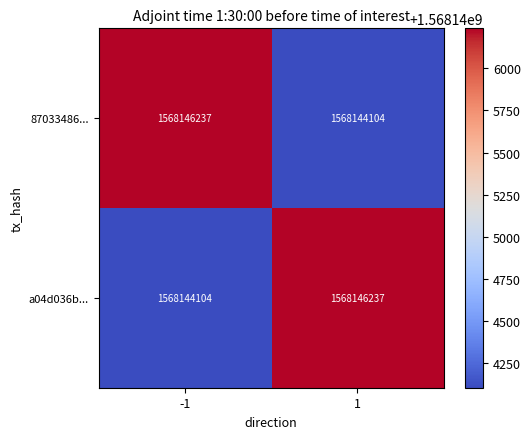

The value of 87033486... at 1 is 1568144104. True or false?

True